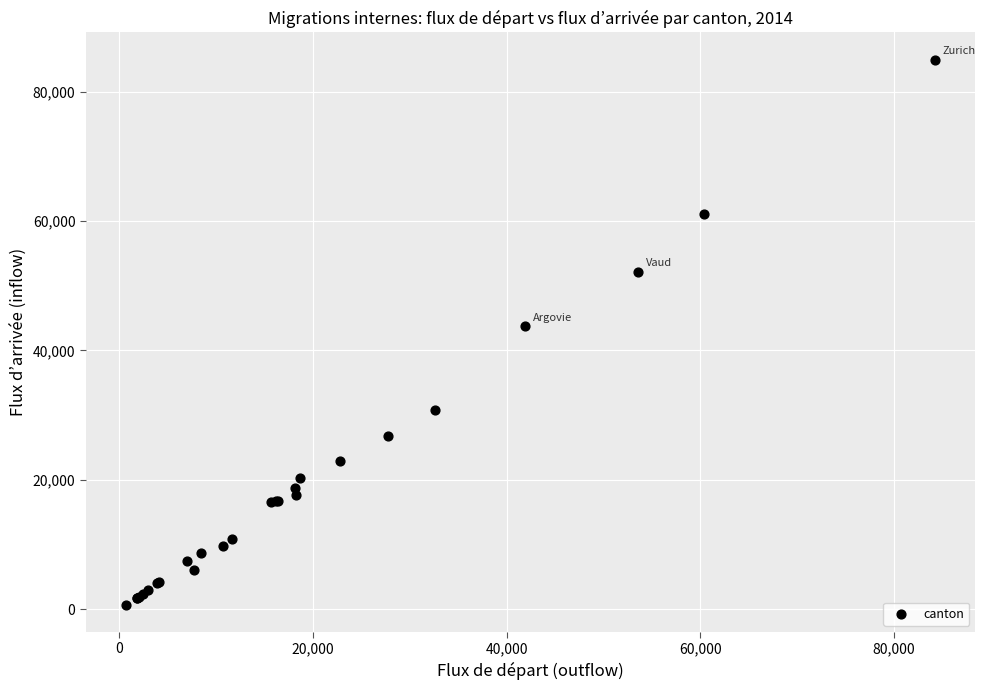

What Y value in the scatter plot is closest to 42828?

43769